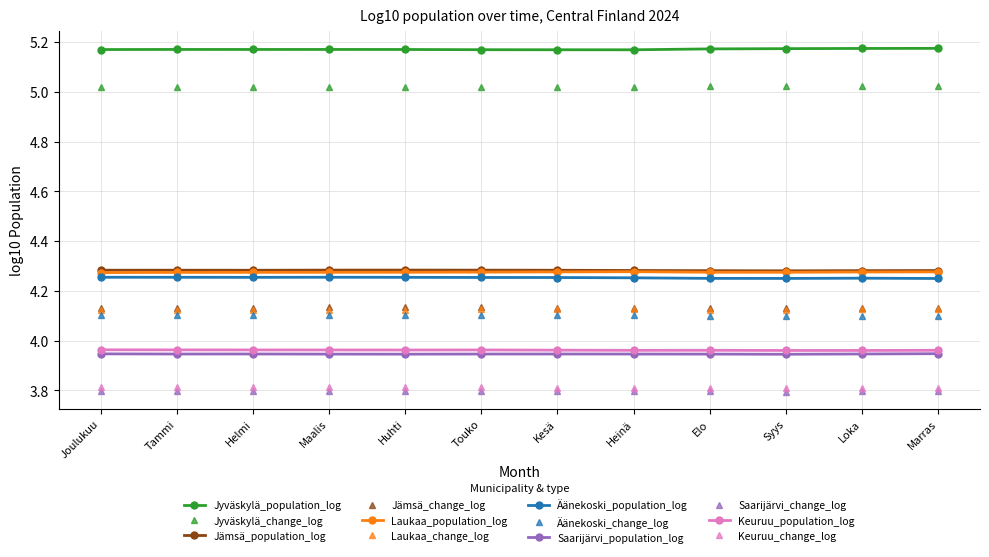

True or false: Äänekoski_population_log and Saarijärvi_population_log cross at least once.

False